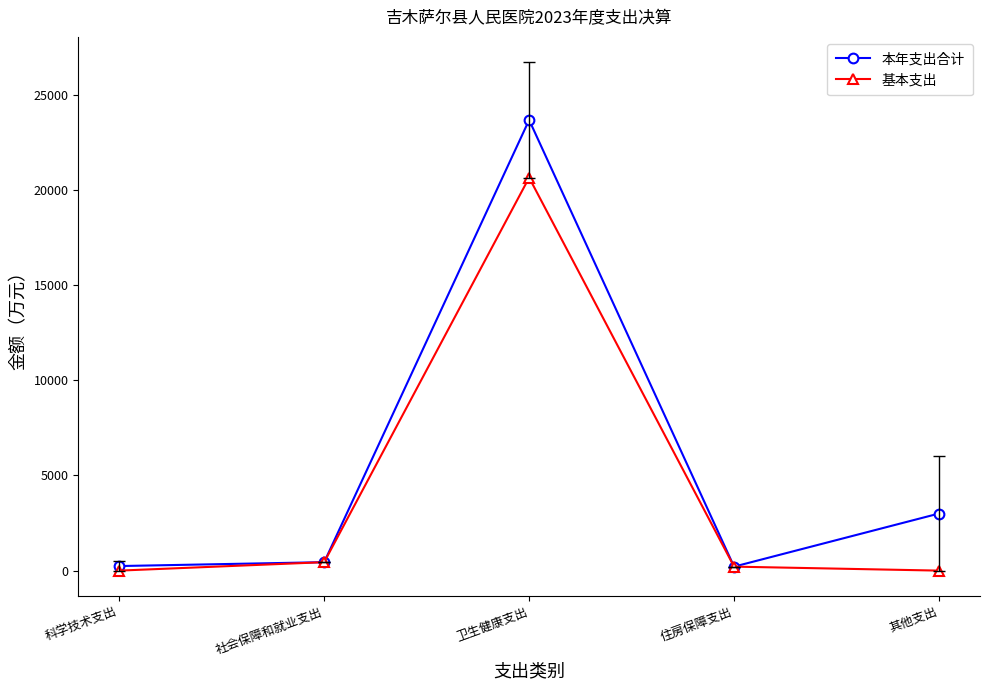

What is the label of the 3rd point from the left?

卫生健康支出